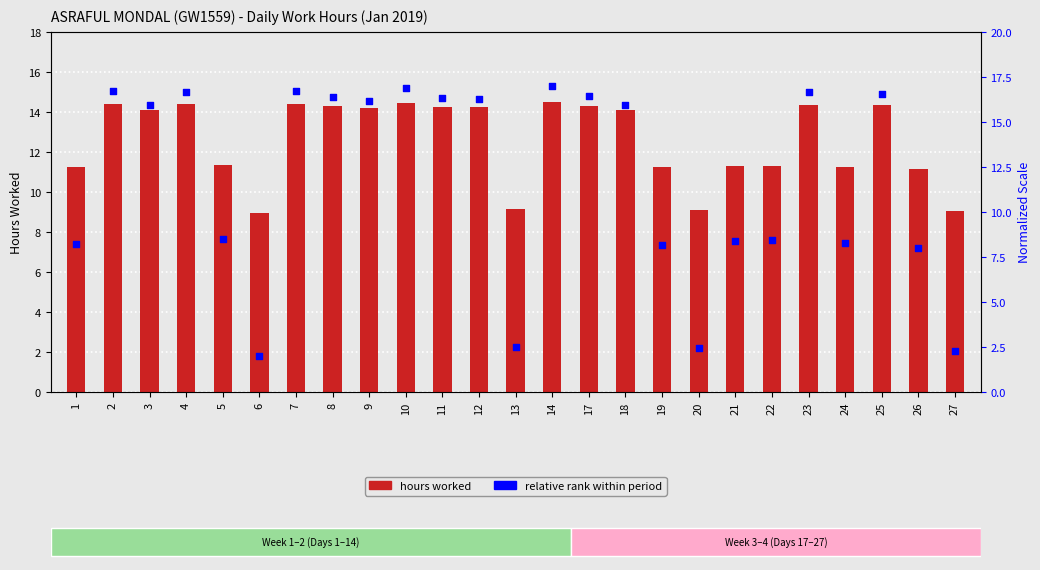

Which series has the largest total across all categories?

Hours Worked